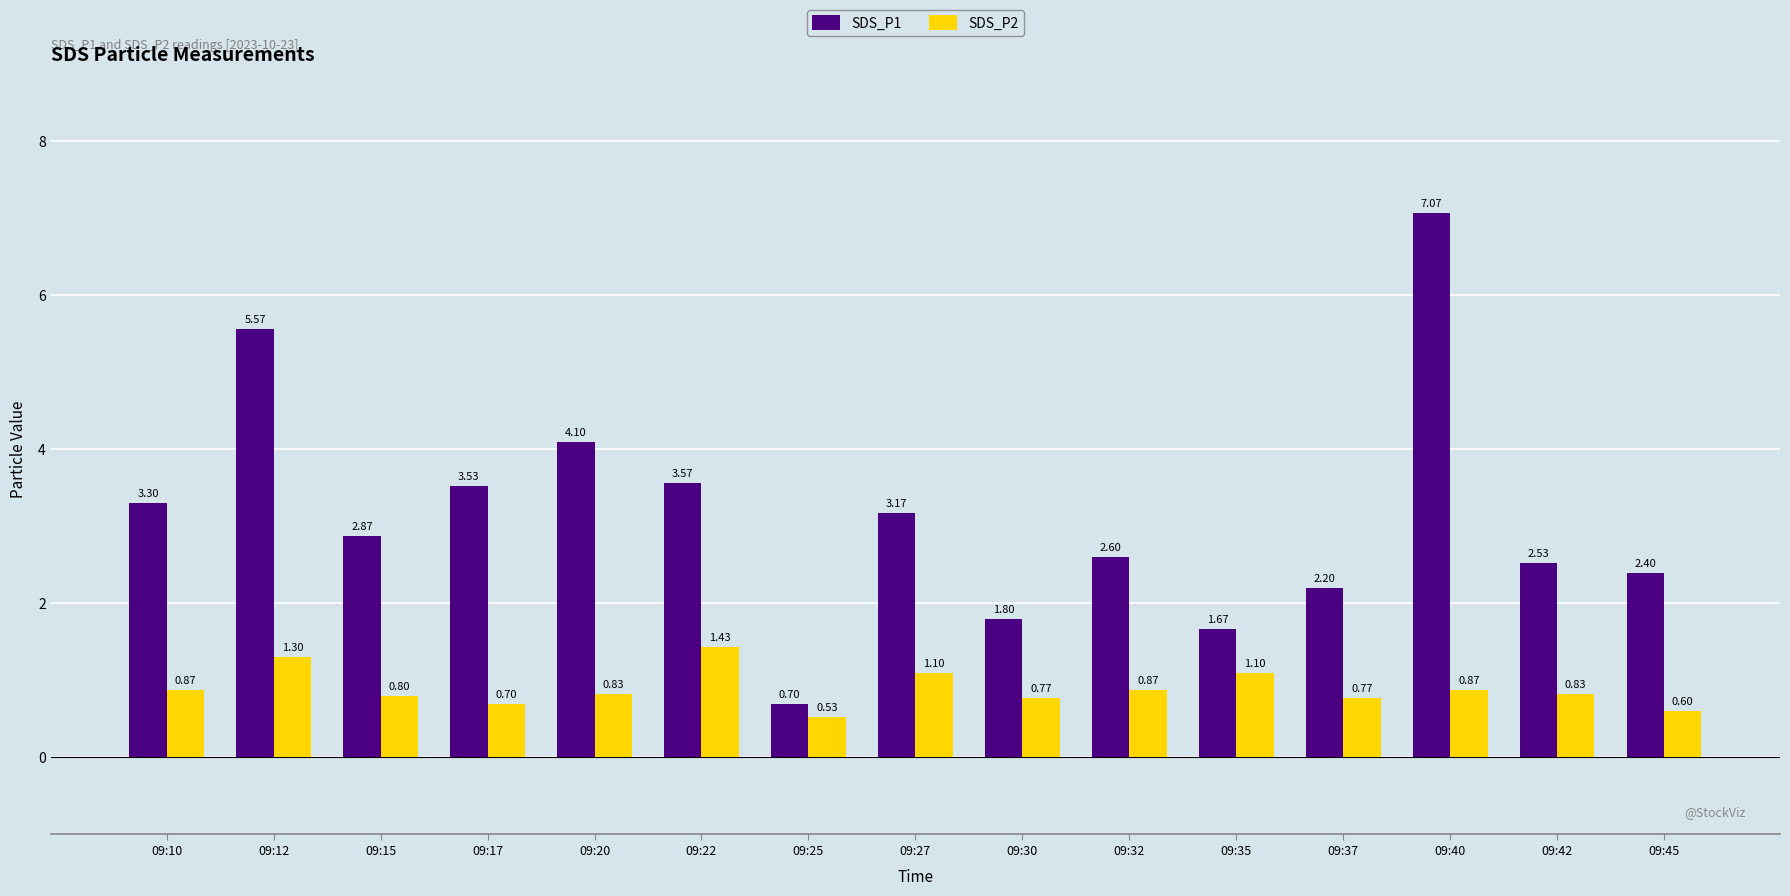

What is the lowest value of the SDS_P1 series?

0.7